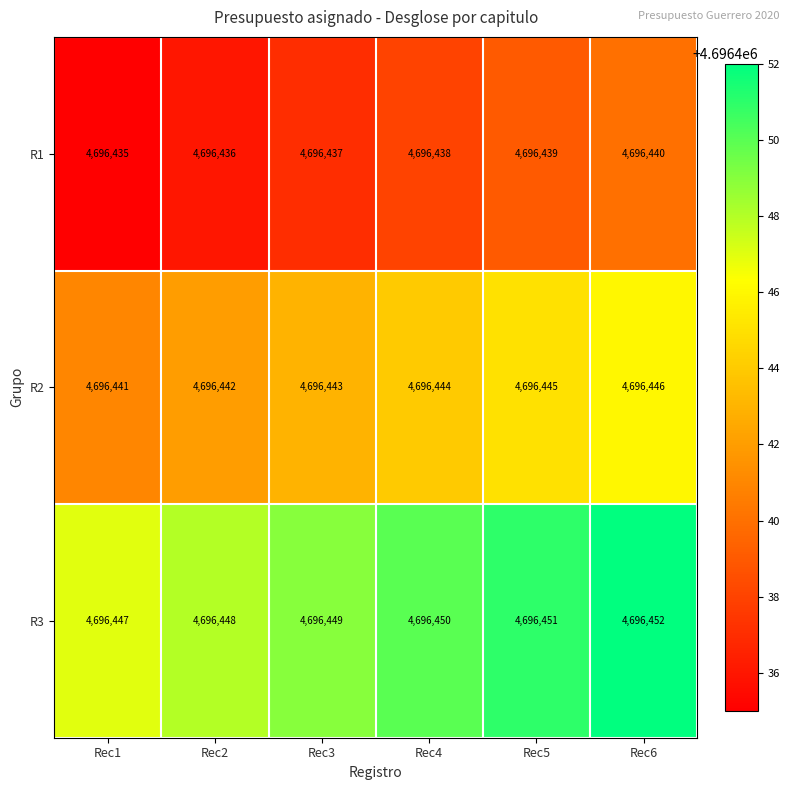

The R2 series shows 7430666 at Rec5. True or false?

False